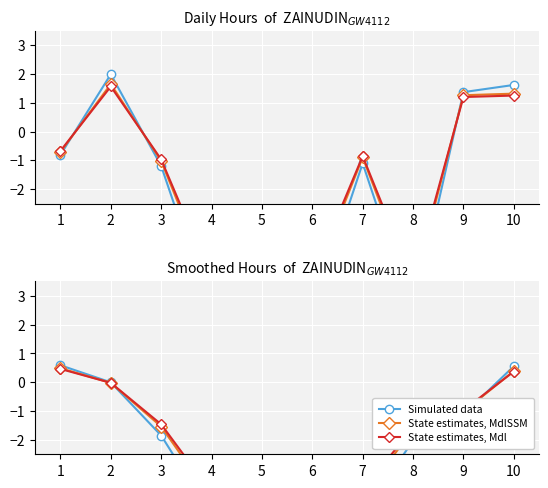

How many lines are shown in the chart?

3